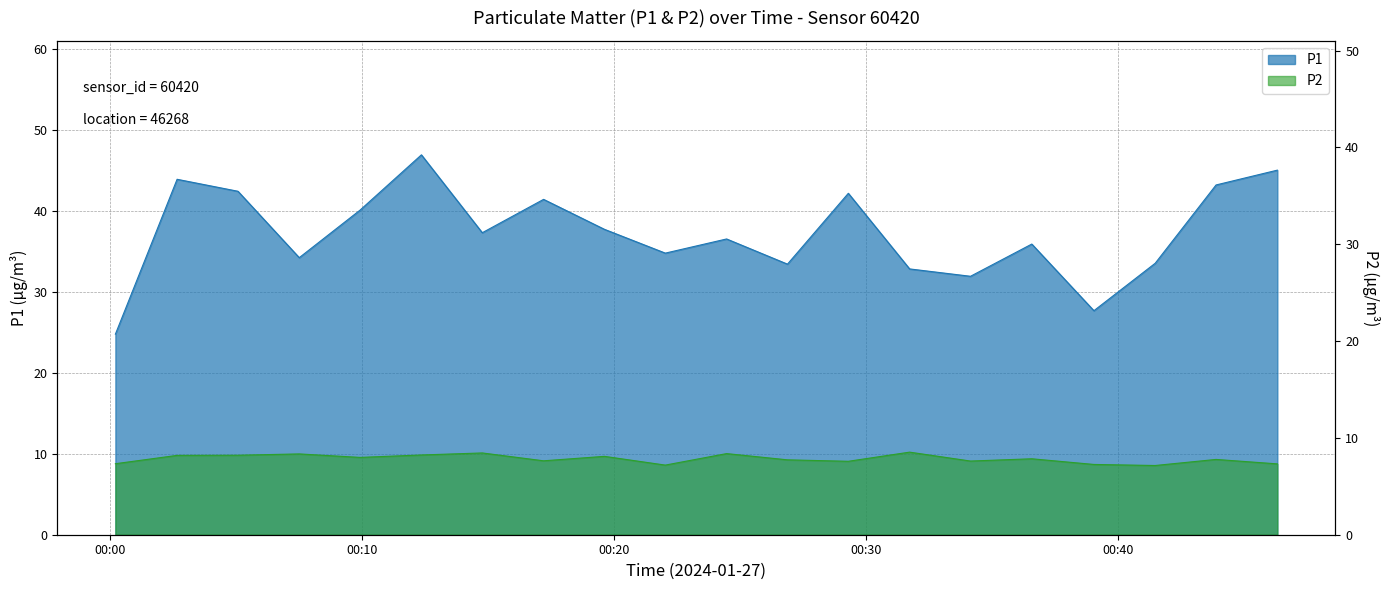

The value of P1 at 03:30 is 54.6. True or false?

False